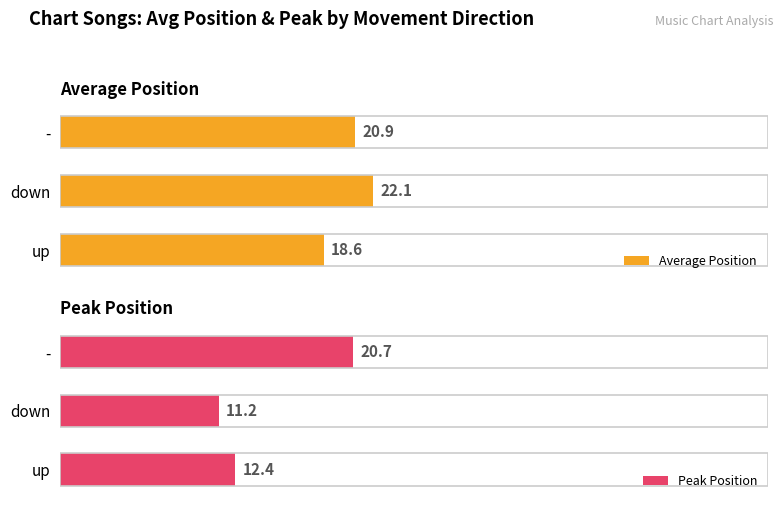

Rank the categories by Average Position value from highest to lowest.

down, -, up